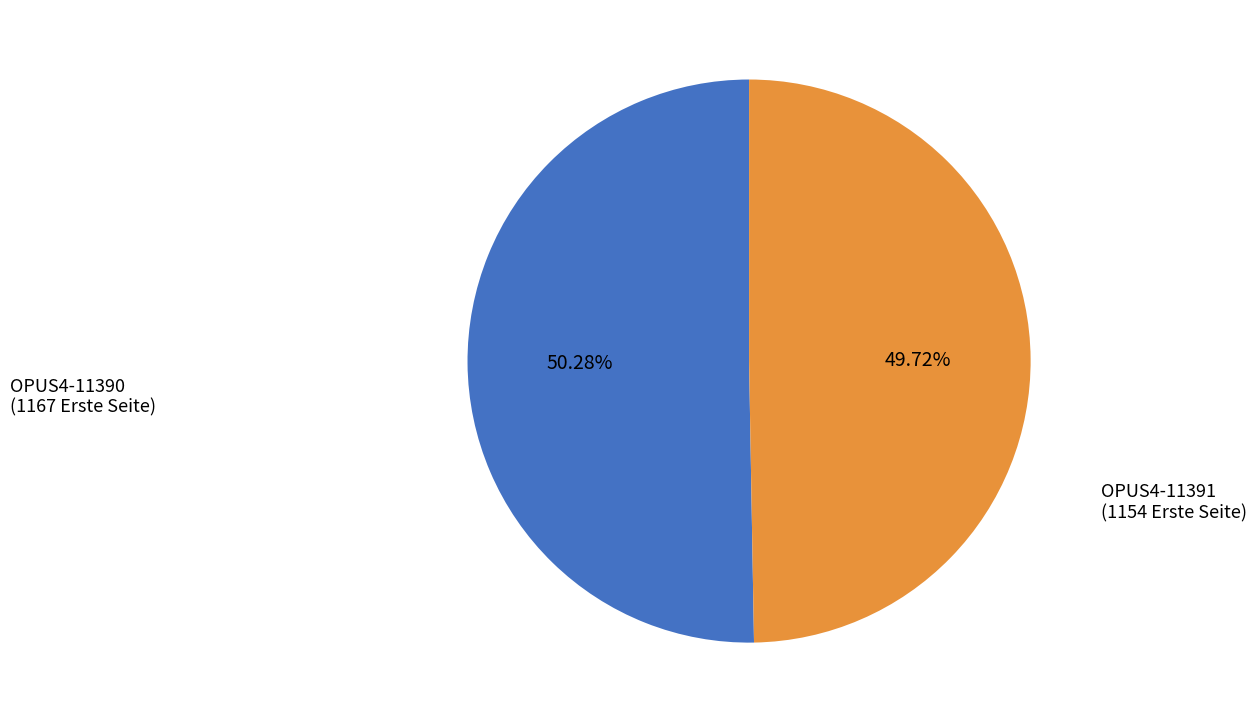

Count the number of slices in the pie.

2